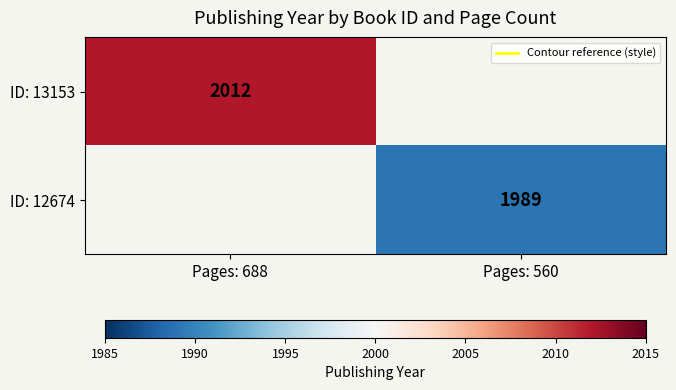

The ID: 13153 series shows 2012.0 at Pages: 688. True or false?

True